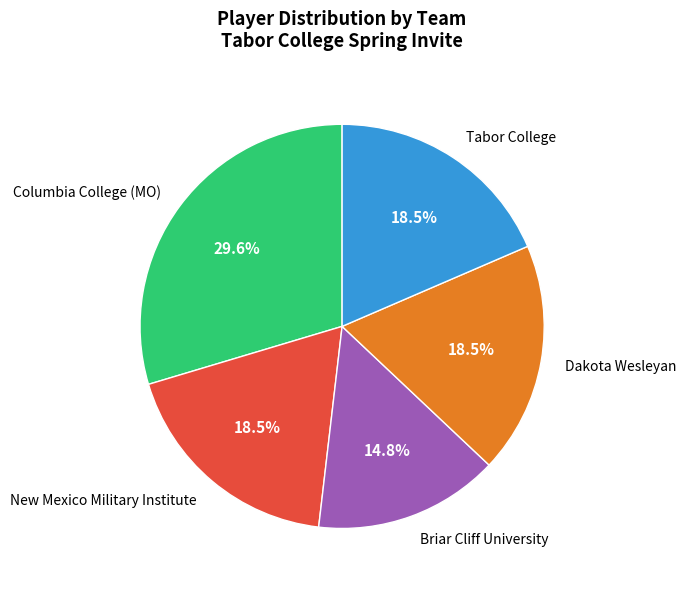

What is the total percentage of Tabor College and Columbia College (MO)?

48.1%